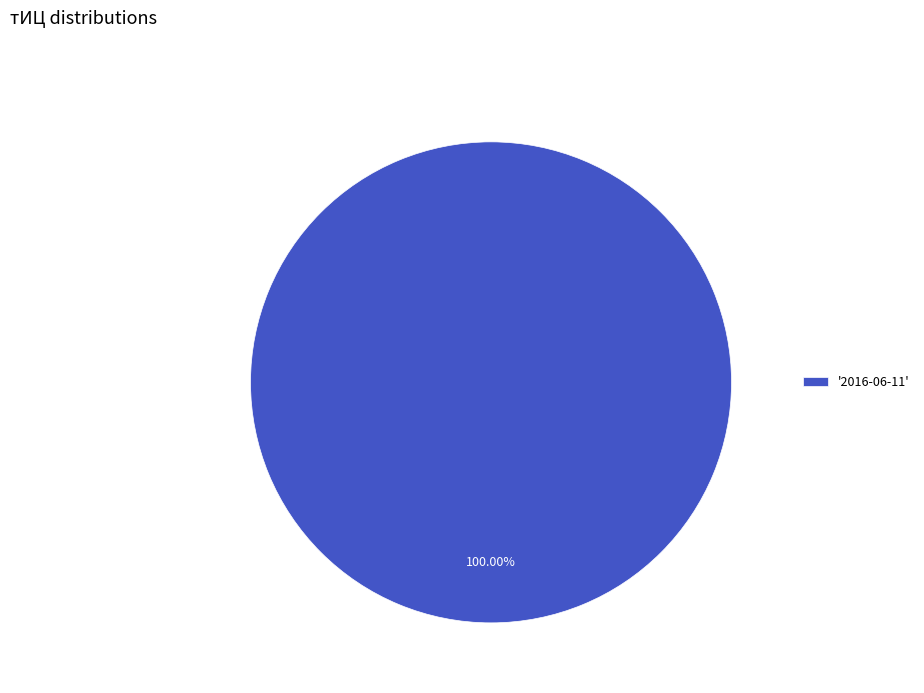

Rank the categories by value from lowest to highest.

'2016-06-11'